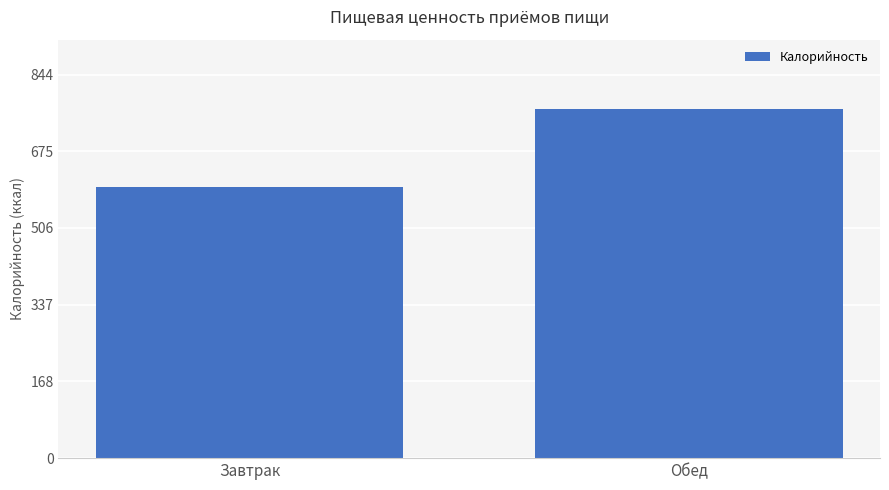

Count the values in the range 598 to 768.

2